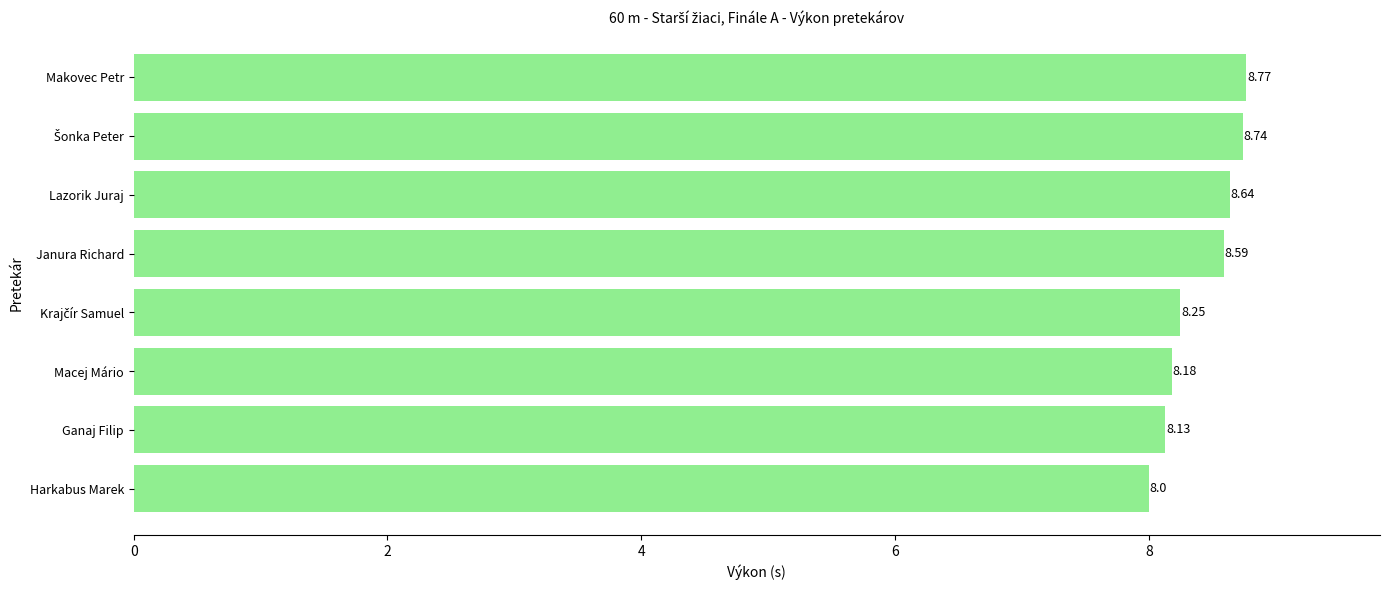

Are the bars grouped side by side (vs. stacked)?

No